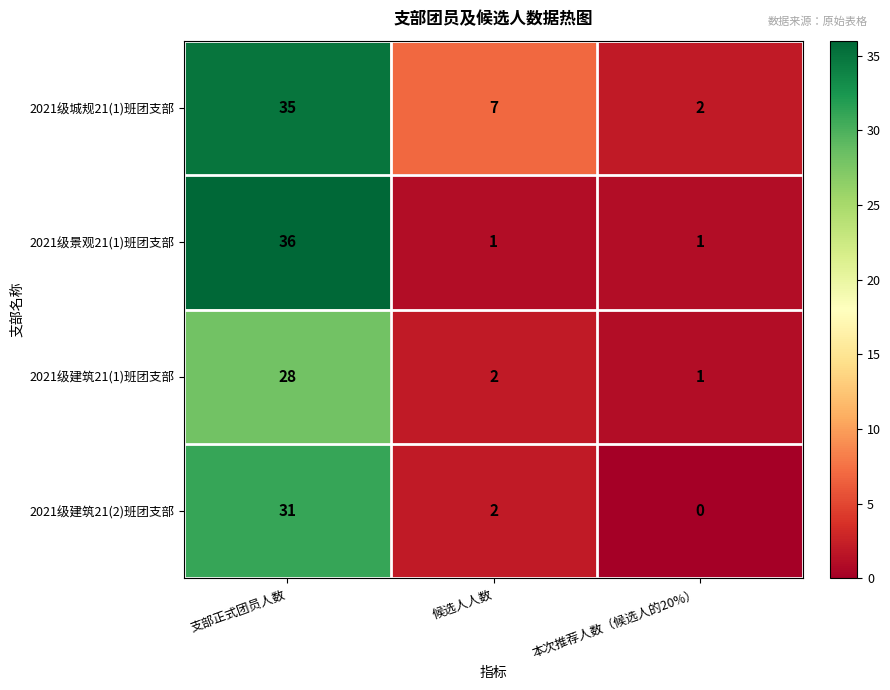

What is the difference between the highest and lowest values at 本次推荐人数（候选人的20%）?

2